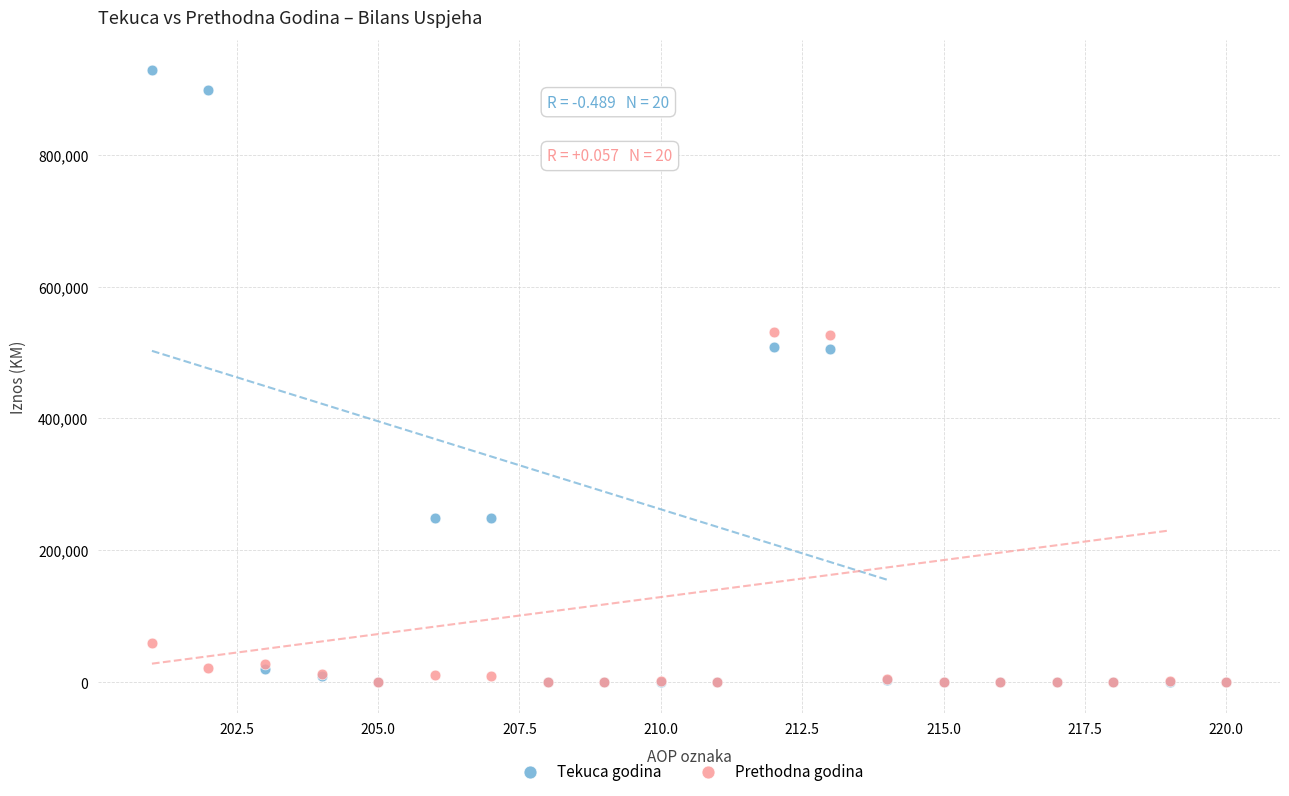

What are all the series names shown in the legend?

Tekuca godina, Prethodna godina